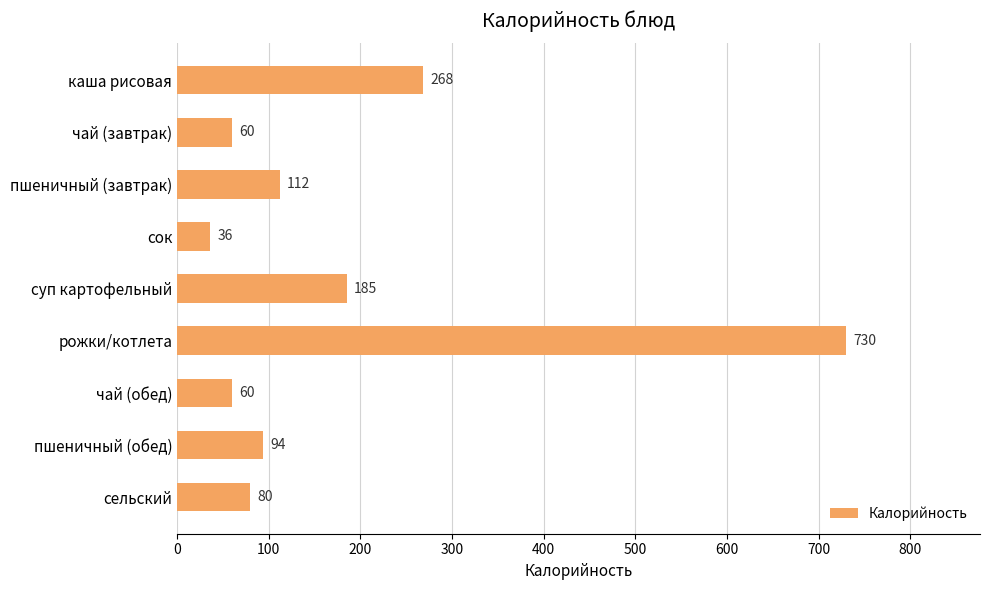

What is the value of the 8th bar from the top?

94